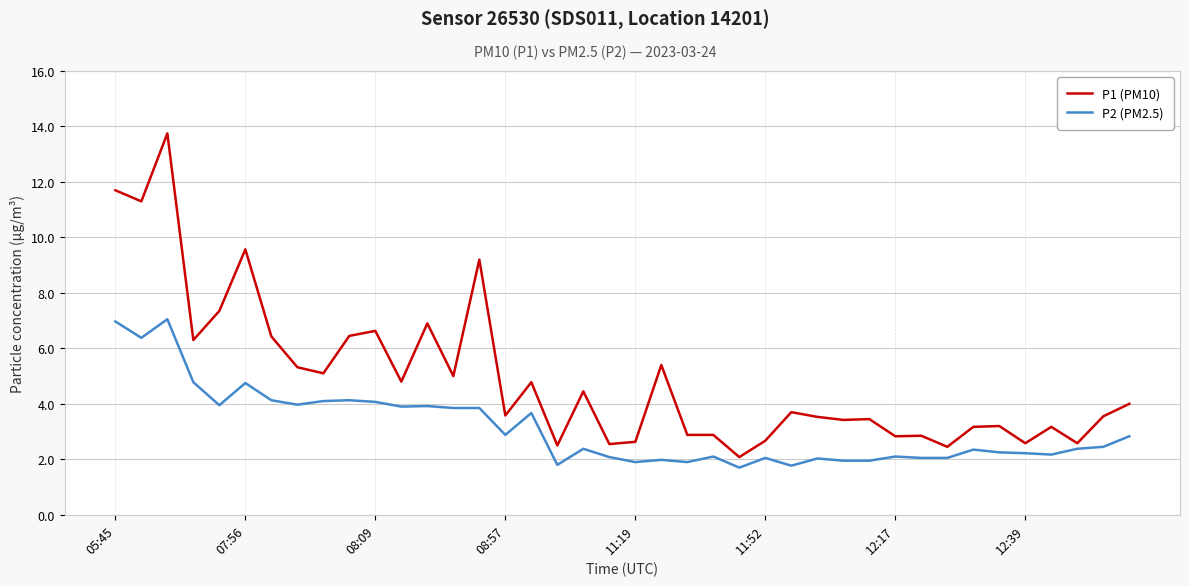

Which series has the largest total across all categories?

P1 (PM10)